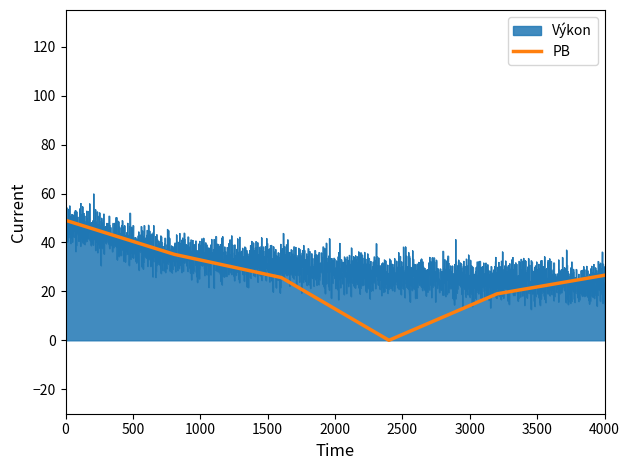

What is the highest value of the PB series?

49.1